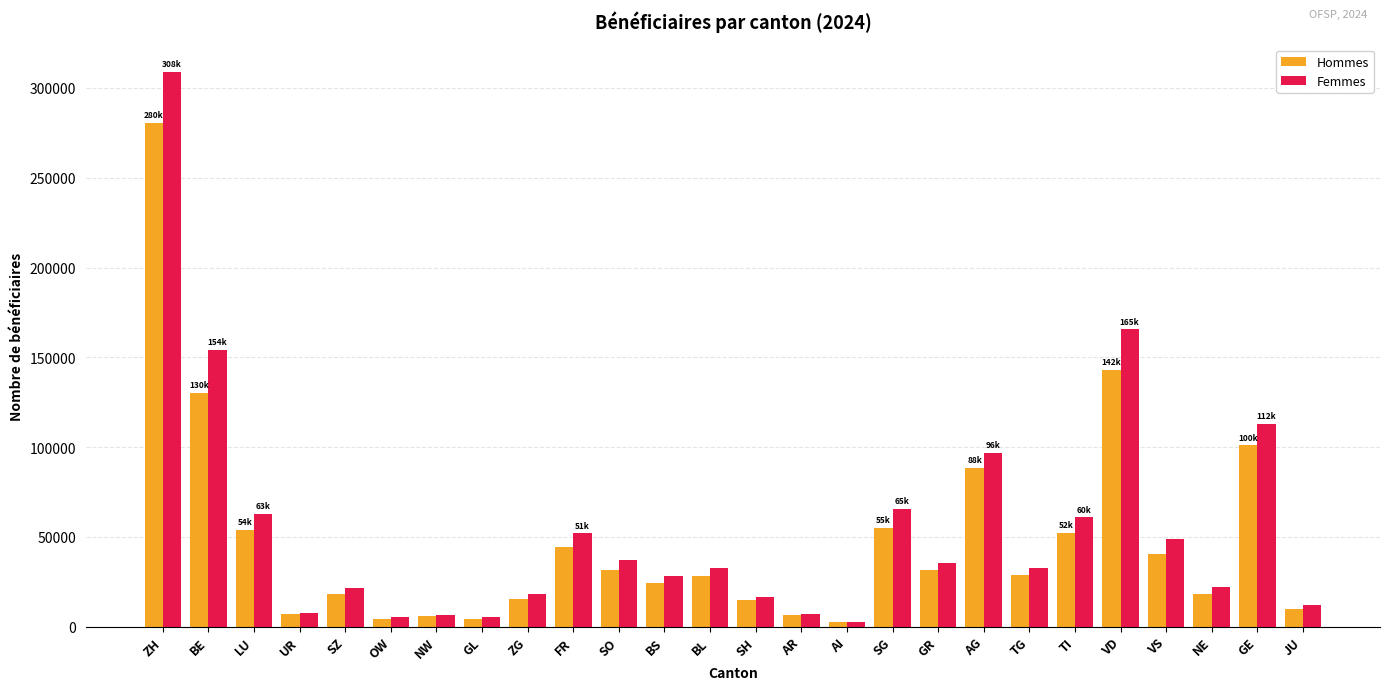

How many categories are shown in the chart?

26